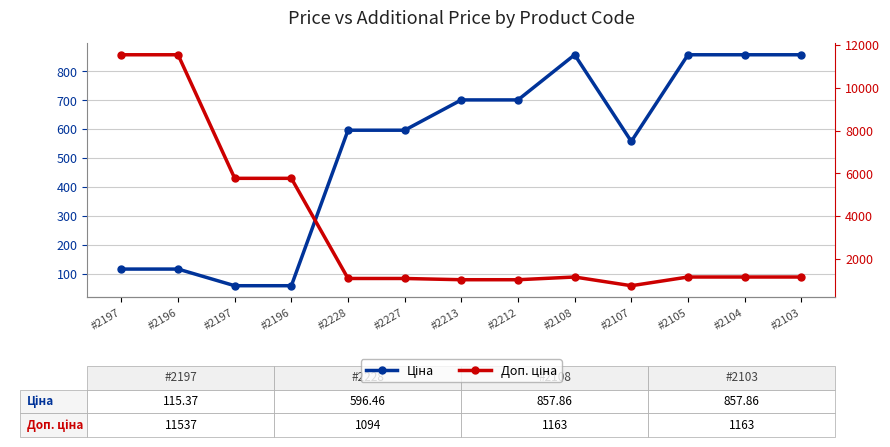

List the labels in order of Доп. ціна value, smallest first.

#2107, #2213, #2212, #2228, #2227, #2108, #2105, #2104, #2103, #2197, #2196, #2197, #2196